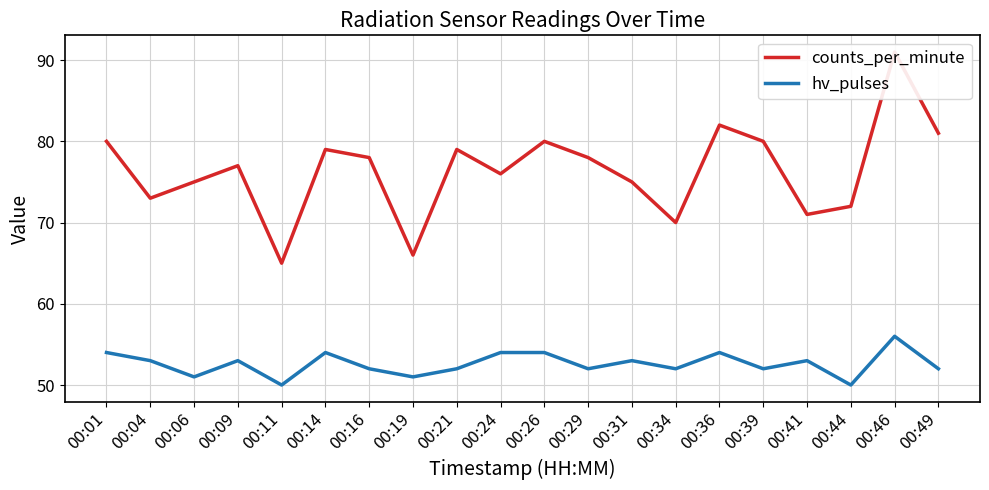

How many data points in counts_per_minute are above 78?

8